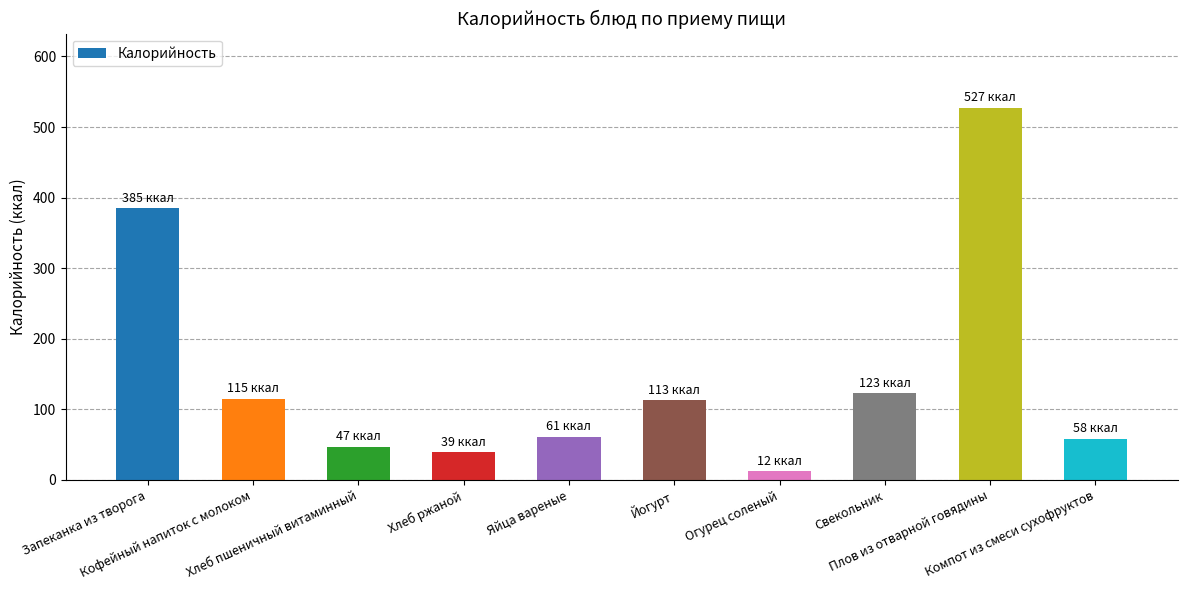

What is the maximum value shown in the chart?

527